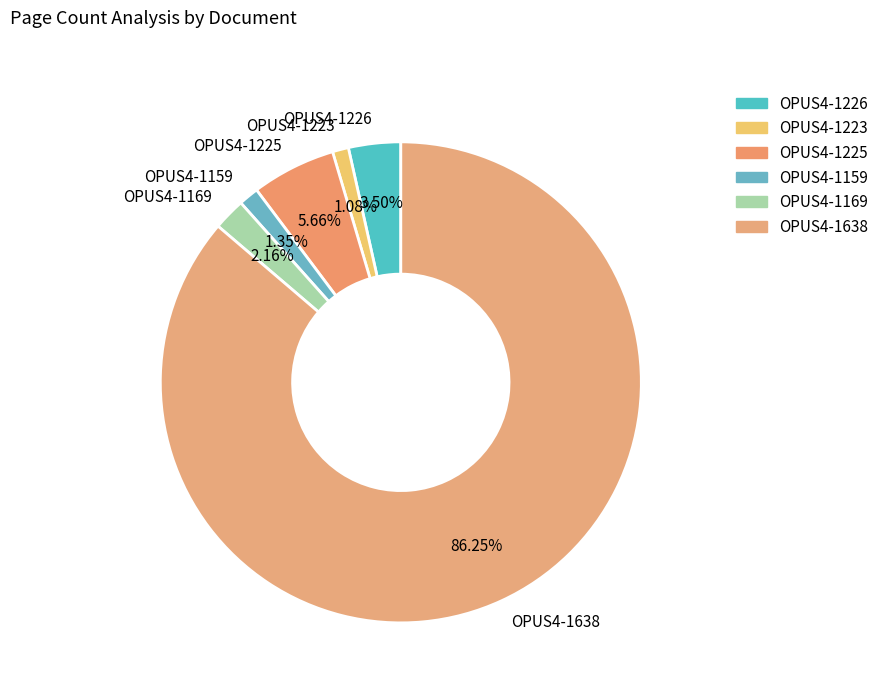

Count the number of slices in the pie.

6